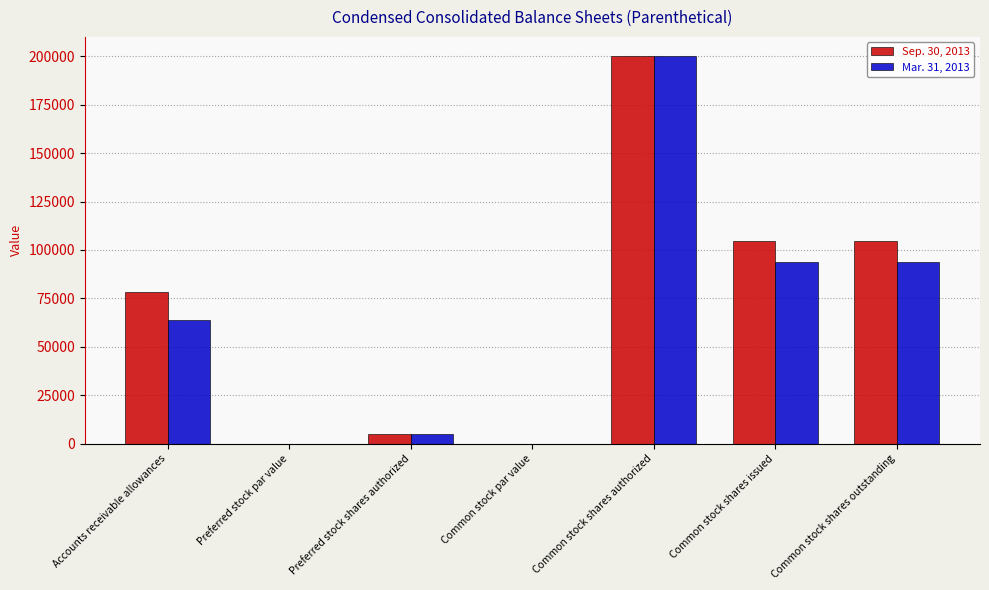

What is the total value across all series at Common stock shares outstanding?

198354.0